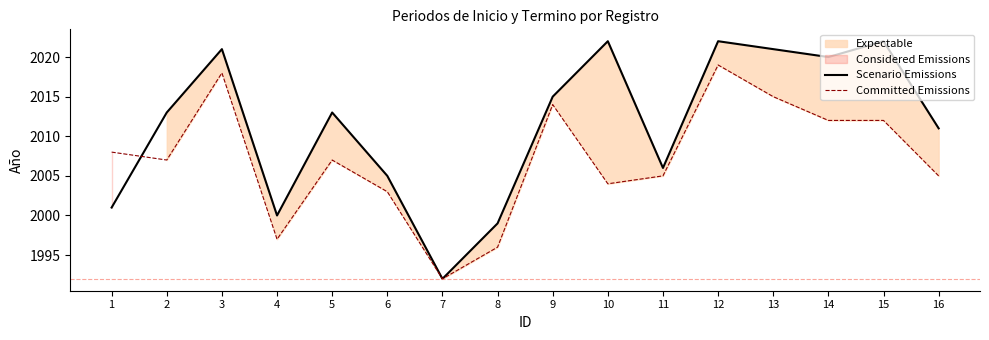

What is the difference between the highest and lowest values at 14?

8